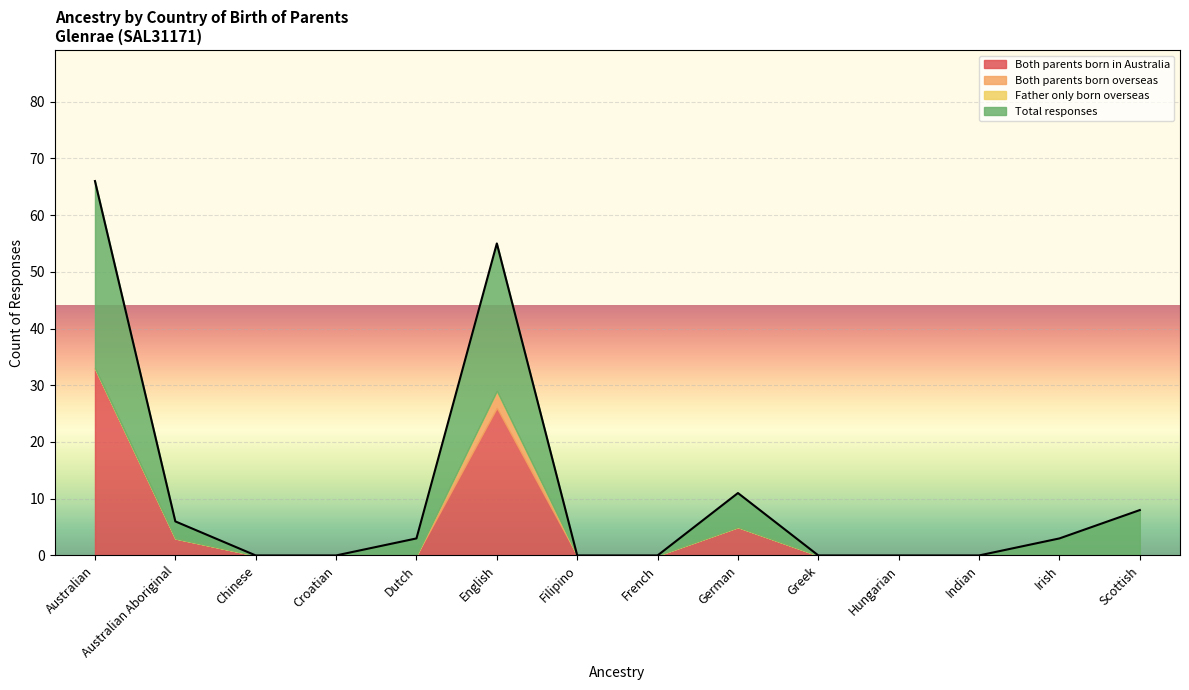

How many lines are shown in the chart?

4